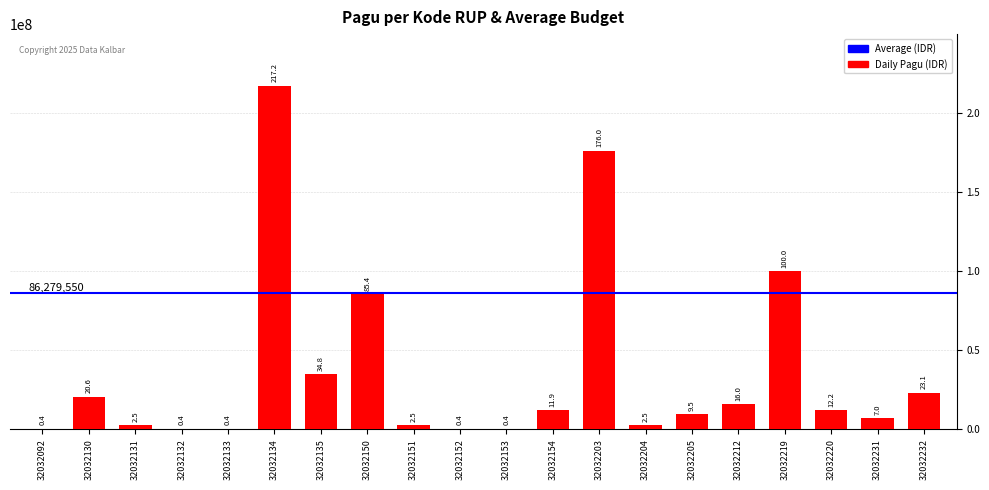

Read the value at 32032154, to the nearest 50.

11950000